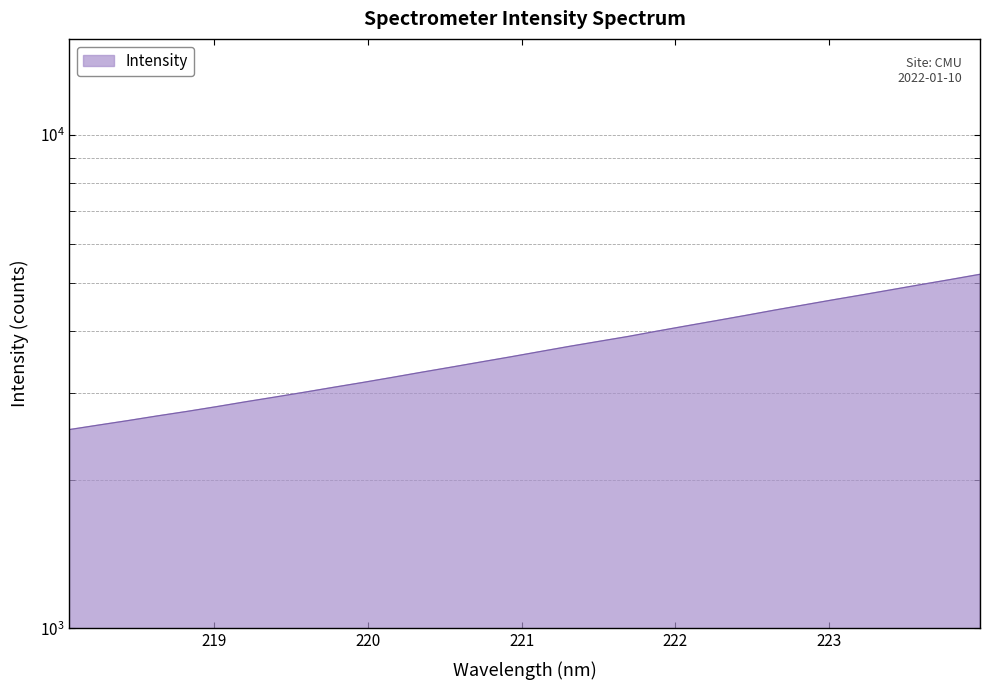

How many values are below 3637?

16